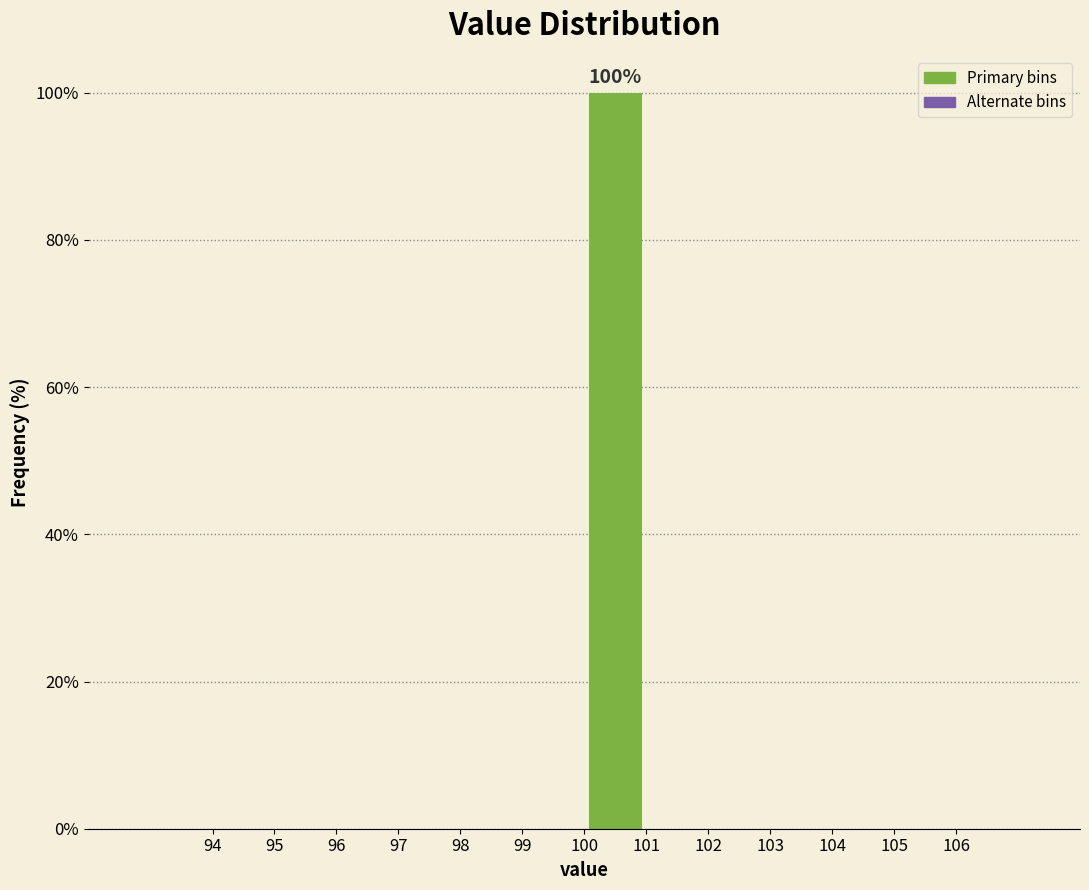

Which range on the x-axis has the tallest bar?

100 to 101